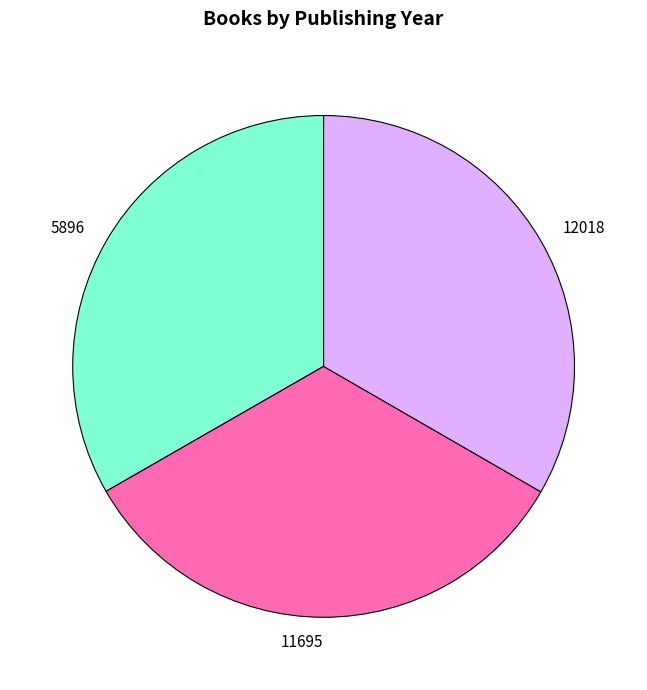

Does any single category account for the majority?

No